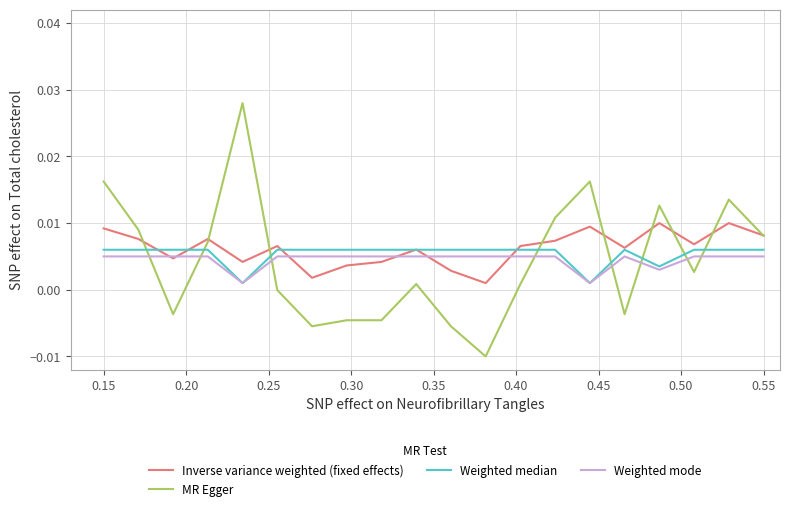

Which series has the largest range (max minus min)?

MR Egger